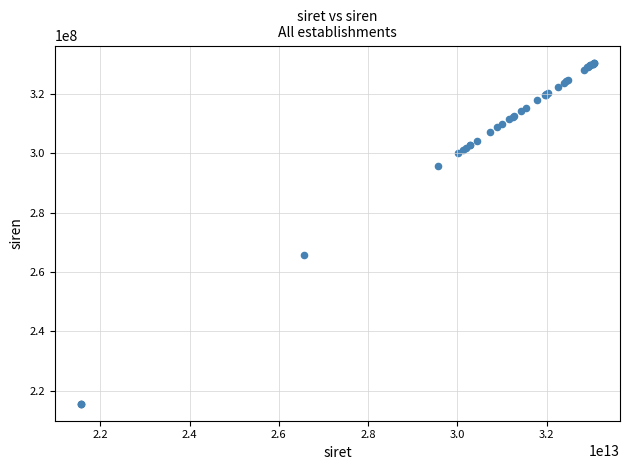

What Y value in the scatter plot is closest to 273124259?

265602979